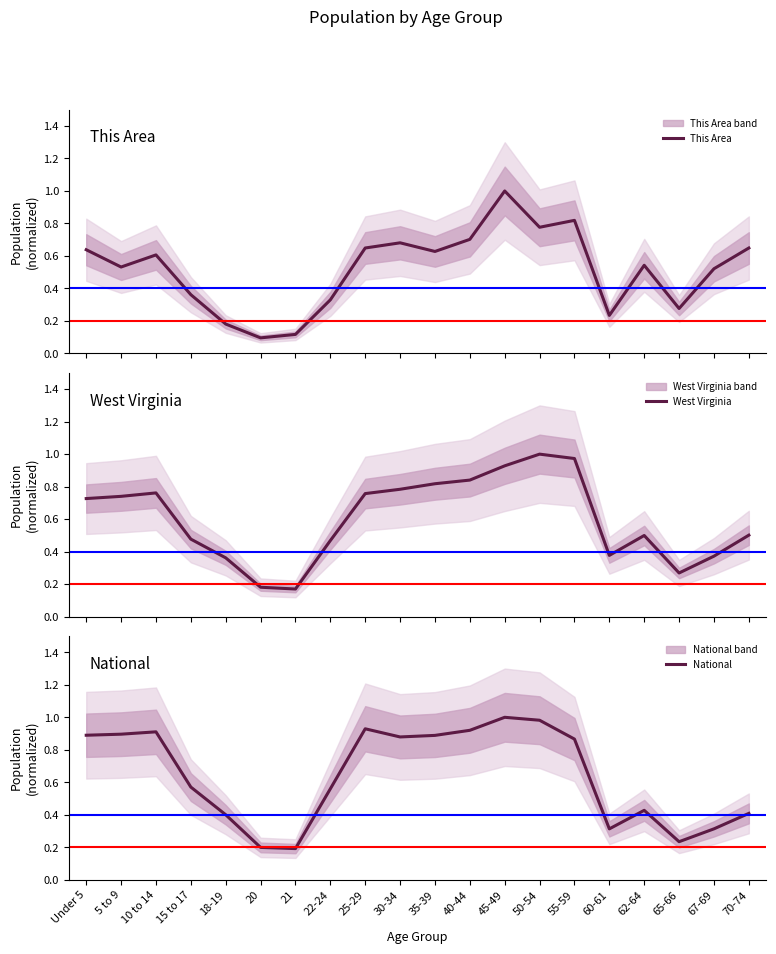

At which category is the sum across all series the highest?

45-49